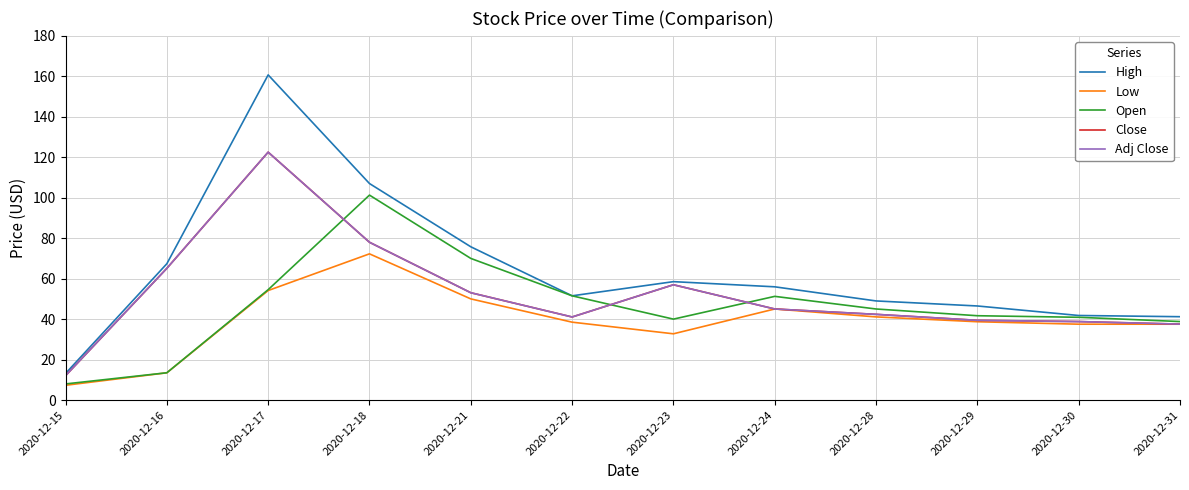

Between 2020-12-30 and 2020-12-15, which is larger?

2020-12-30